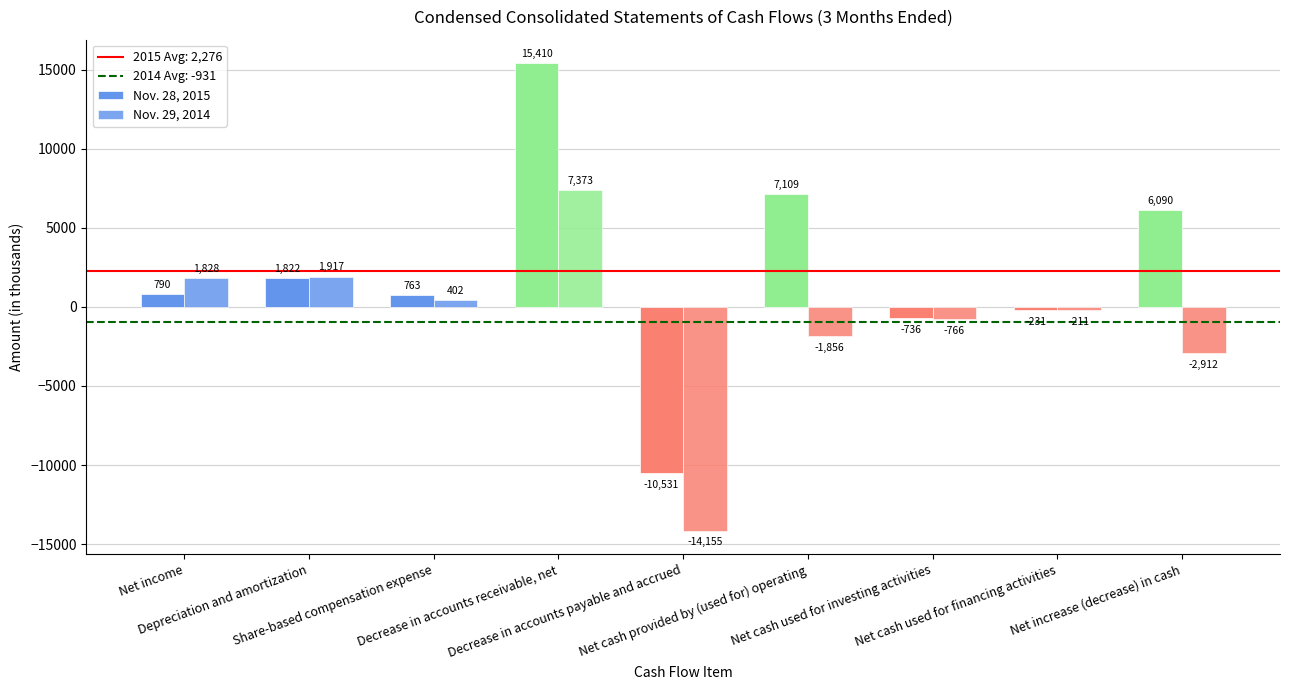

True or false: Nov. 29, 2014 has a value of -5833 at Decrease in accounts payable and accrued.

False